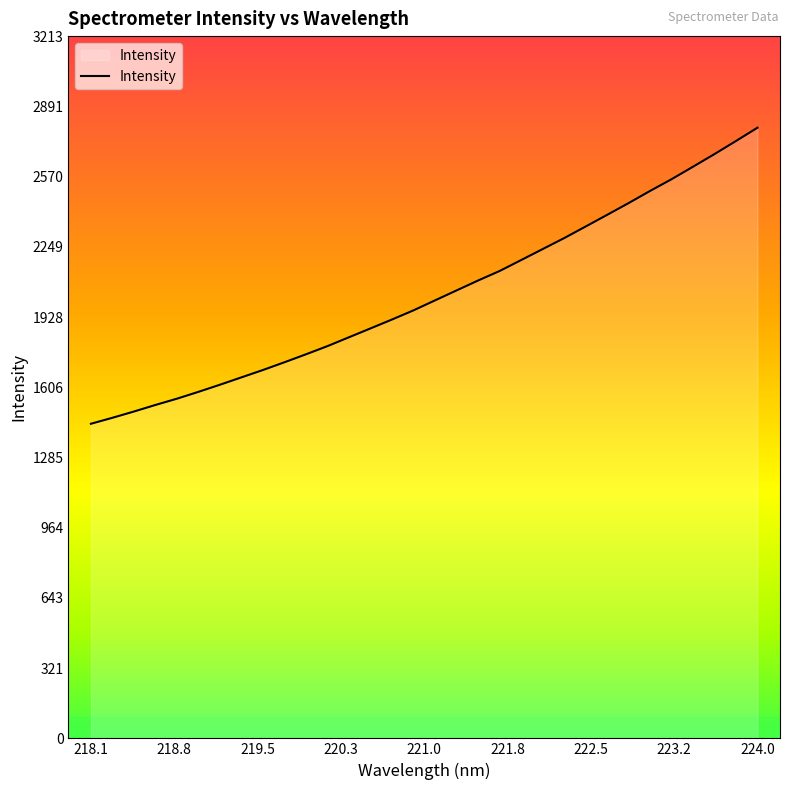

What is the minimum value shown in the chart?

1439.2